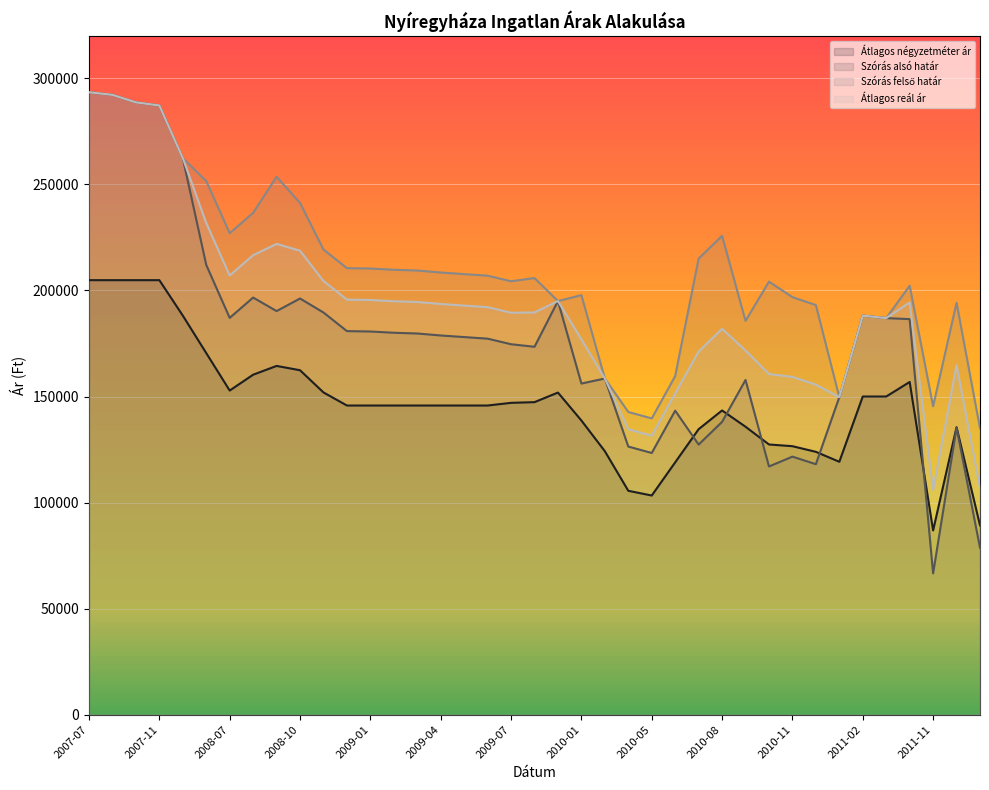

At which label does Átlagos négyzetméter ár first exceed 145757?

2007-07